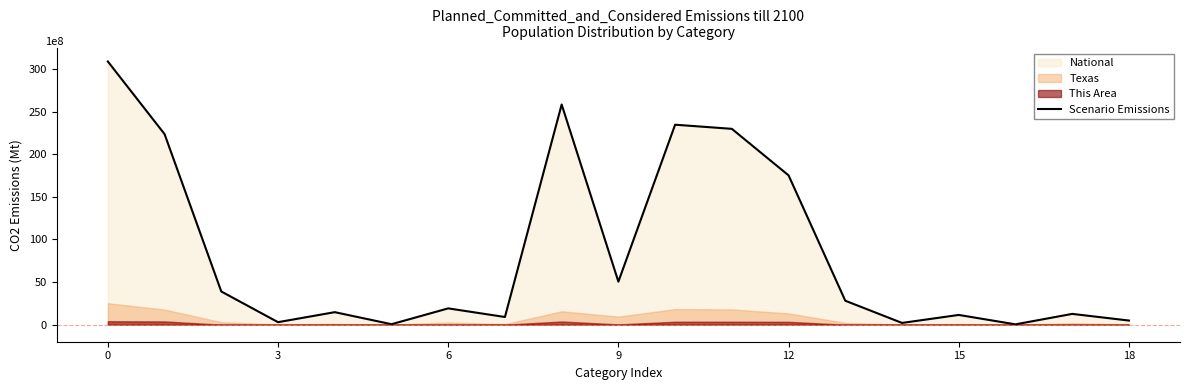

What is the average value?

85.5